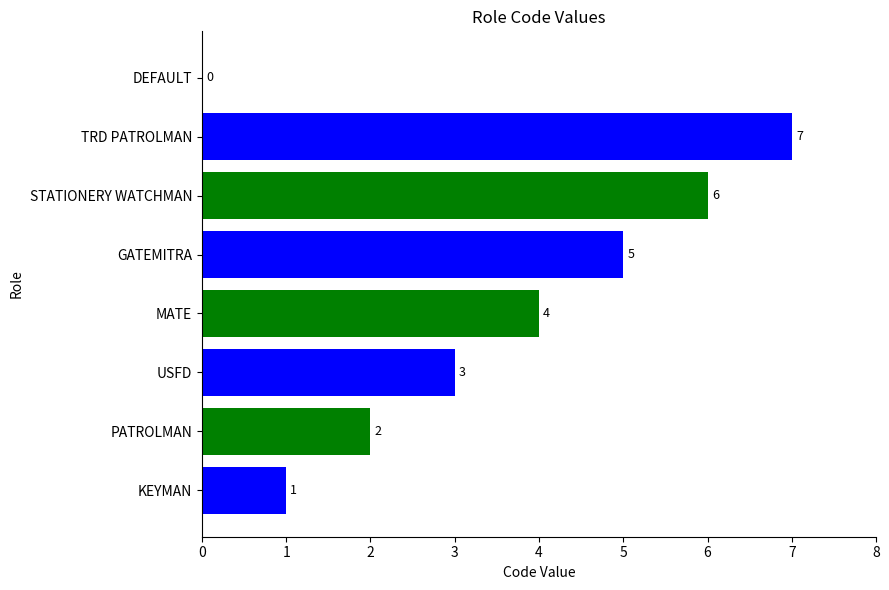

What is the sum of the values at TRD PATROLMAN and GATEMITRA?

12